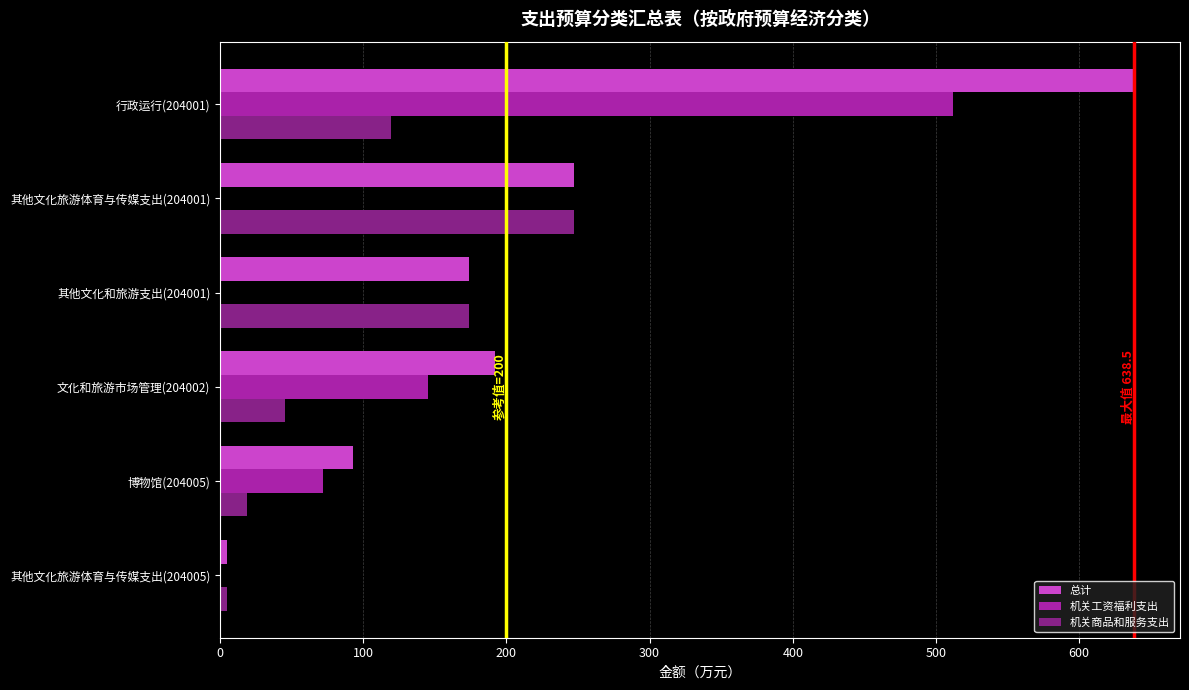

At which category is the sum across all series the highest?

行政运行(204001)